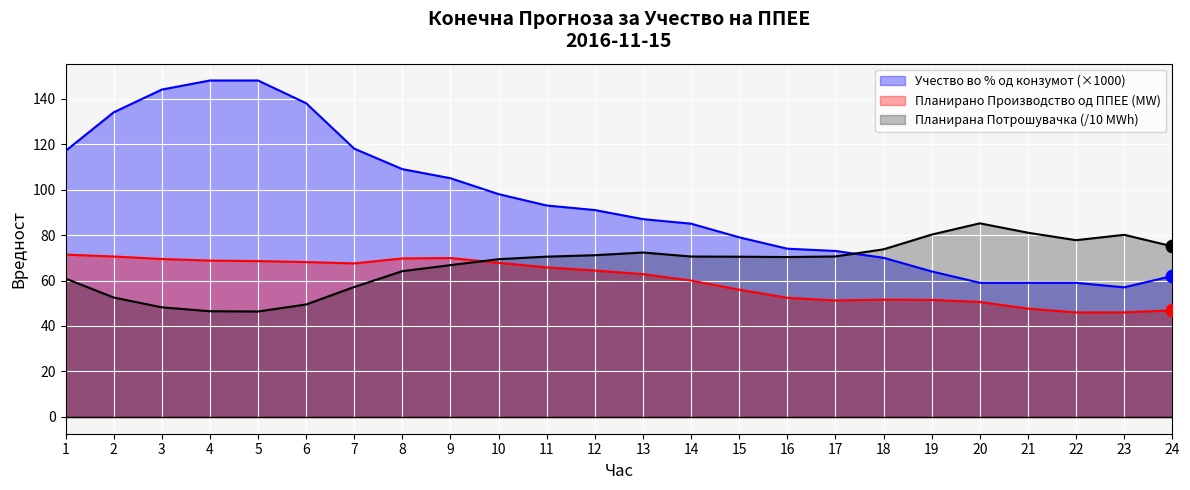

Which series has the largest Y range (max minus min)?

Учество во % од конзумот